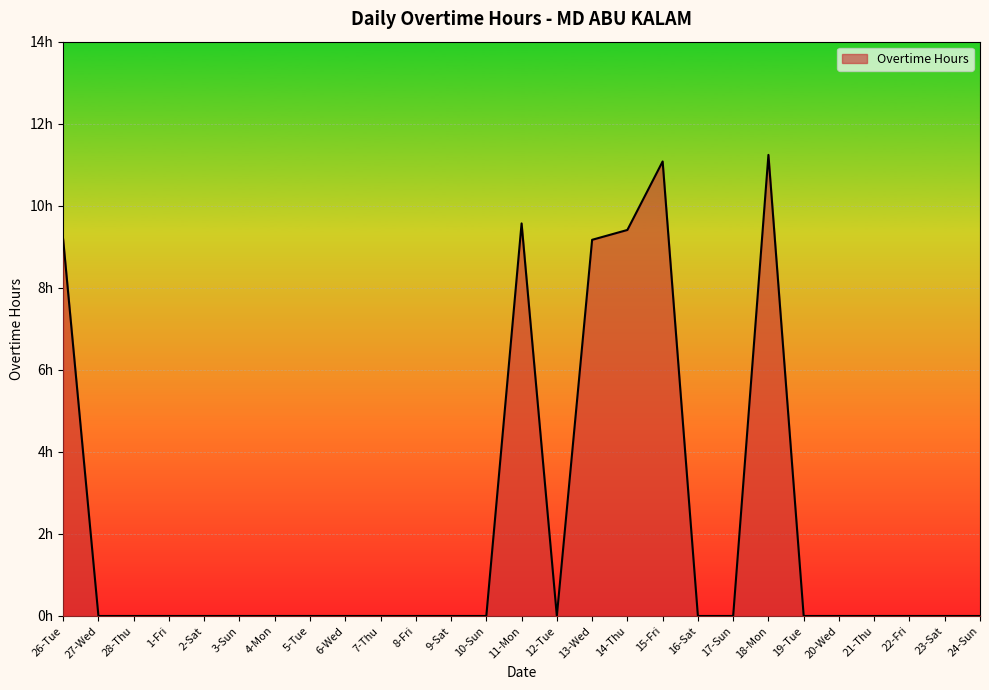

What is the difference between the second highest and minimum values?

11.1